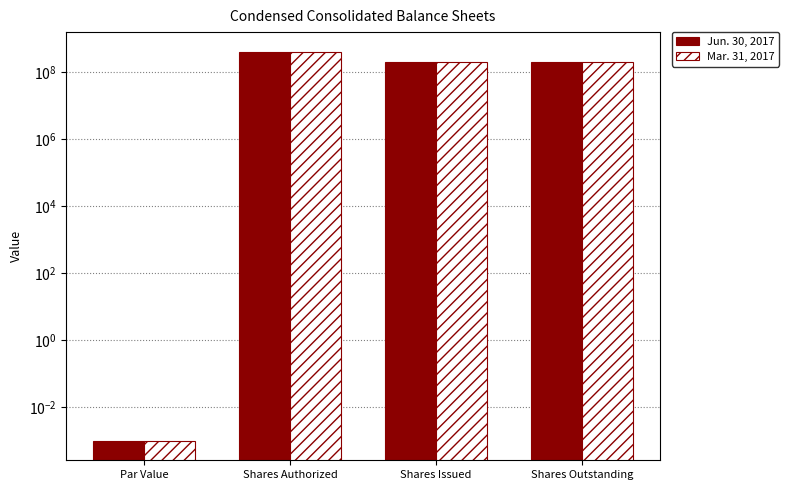

What is the total value across all series at Shares Issued?

410000000.0